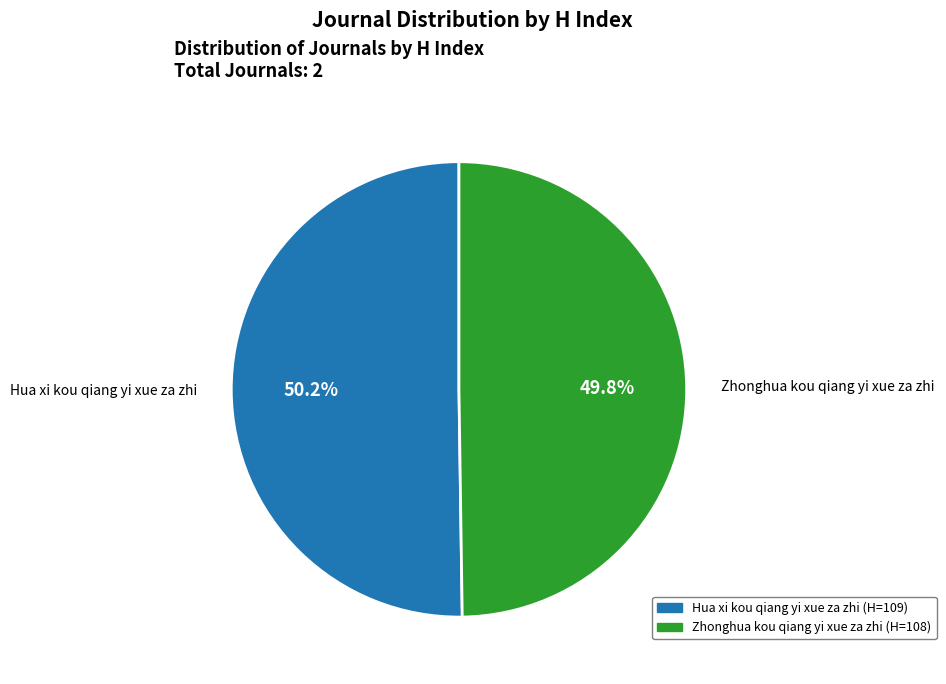

Is there a majority slice in this chart?

Yes